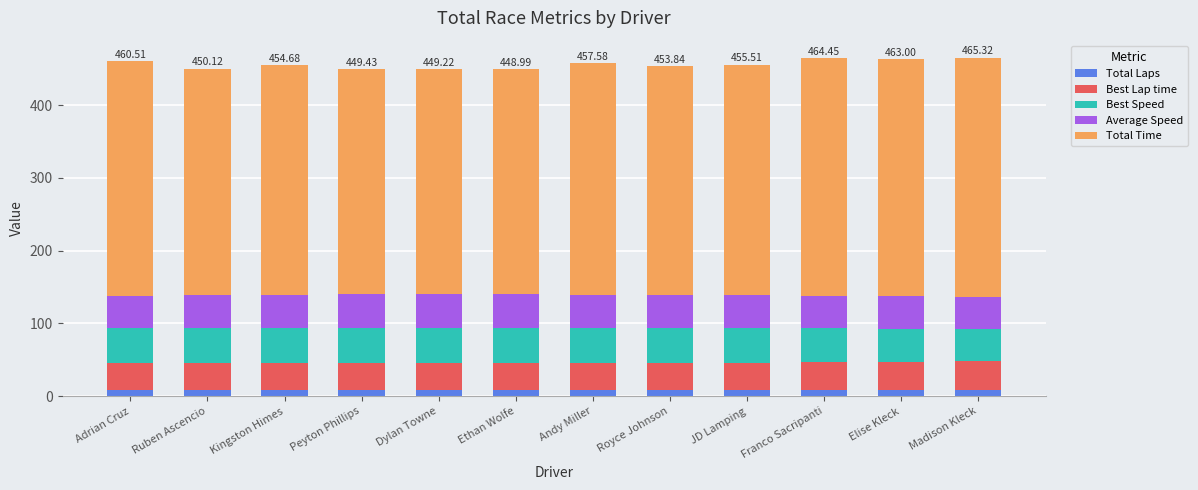

How many bars are there in total?

12